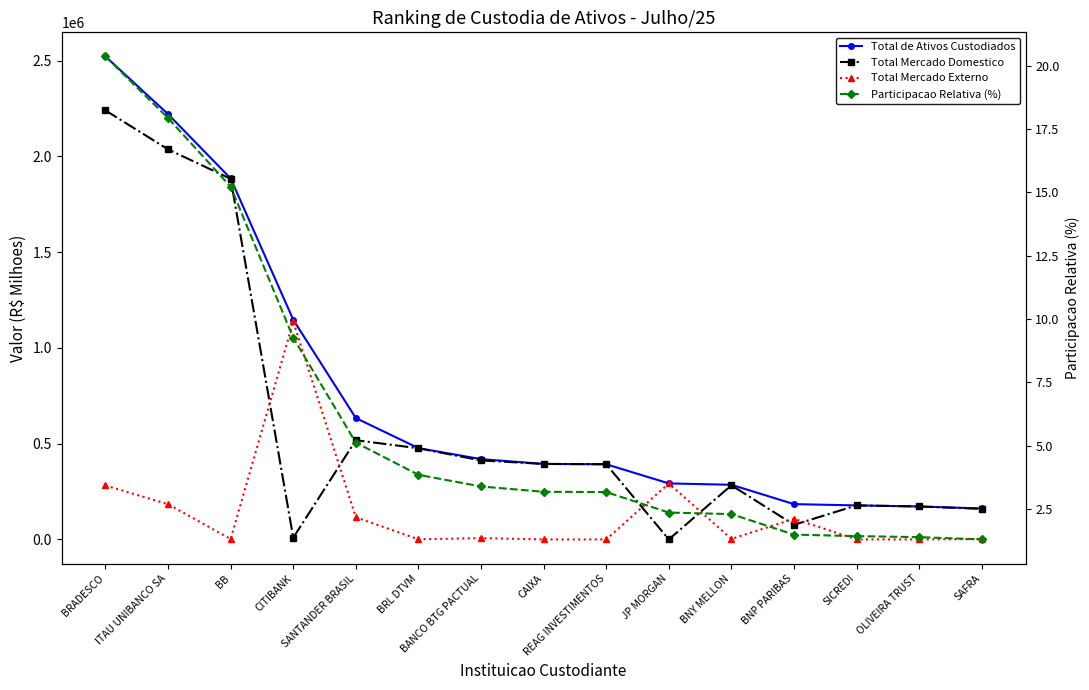

At which label does Total Mercado Externo first exceed 2557?

BRADESCO